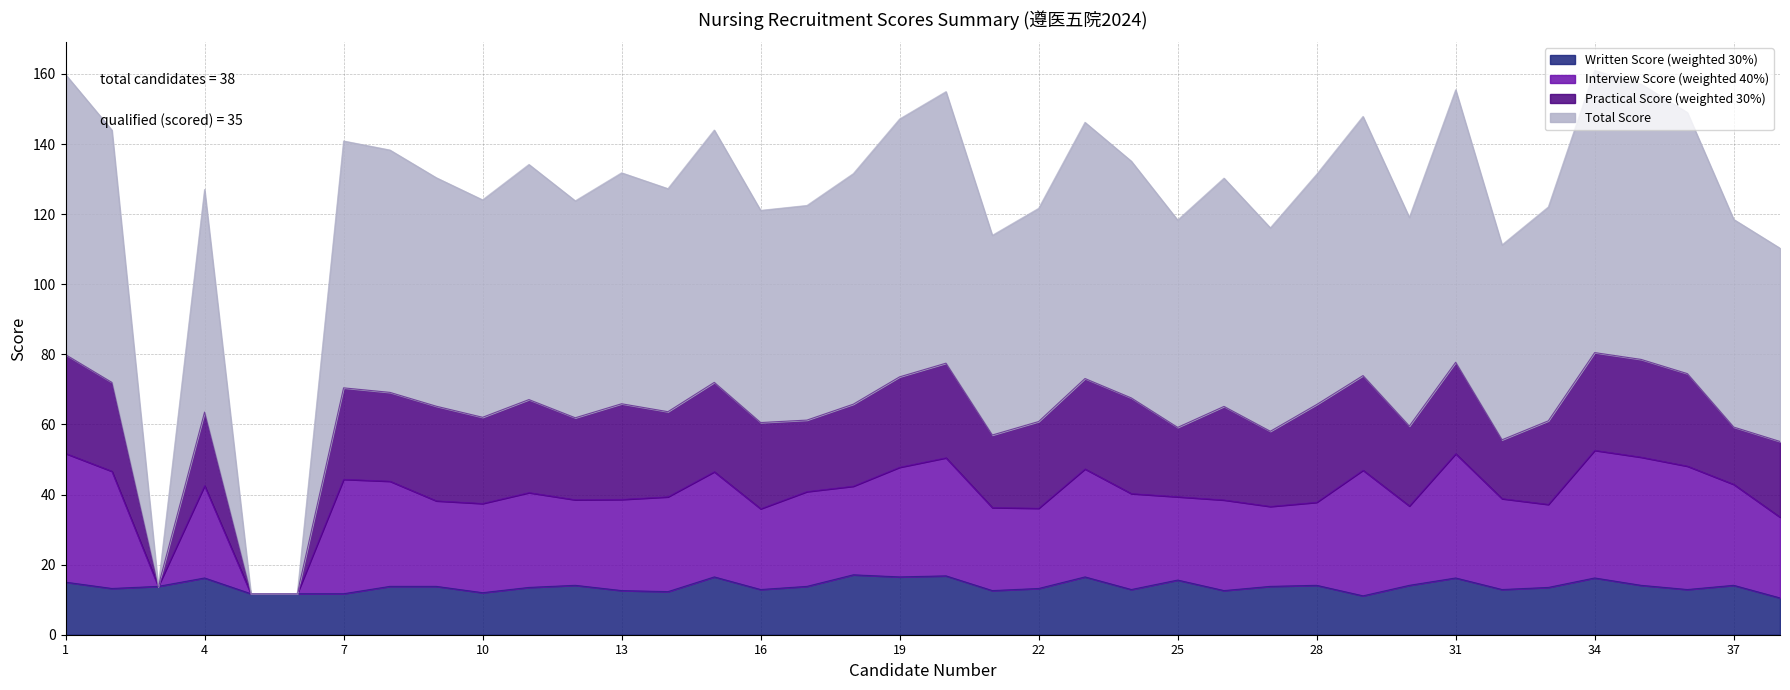

Is it true that Total Score equals 31.9 at 17?

False